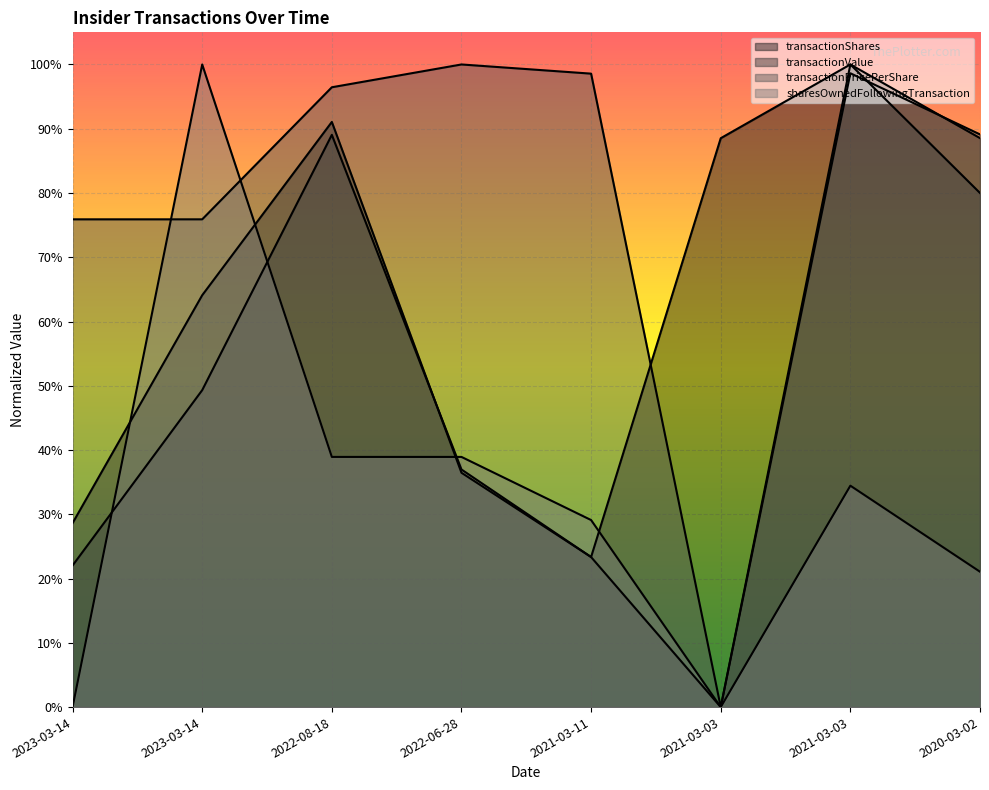

Is the value of sharesOwnedFollowingTransaction at 2021-03-03 greater than the value of transactionValue at 2023-03-14?

No